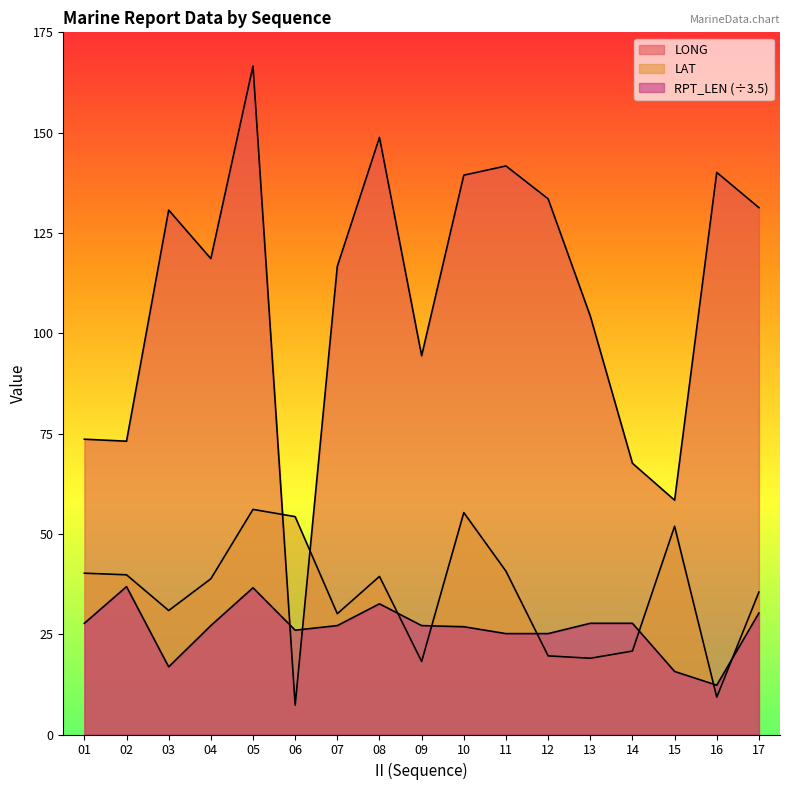

Rank the categories by LAT value from lowest to highest.

16, 09, 13, 12, 14, 07, 03, 17, 04, 08, 02, 01, 11, 15, 06, 10, 05